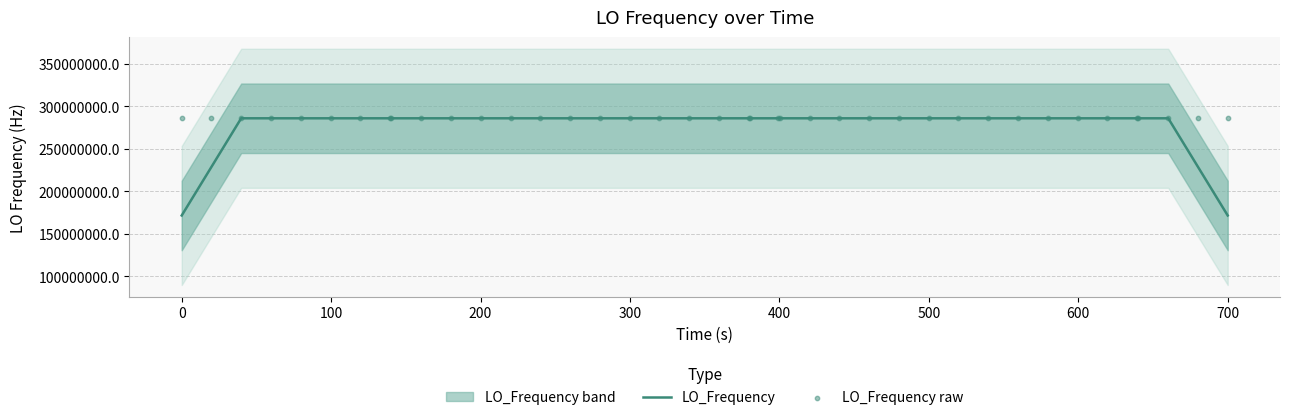

What is the lowest value of the LO_Frequency series?

171628199.8